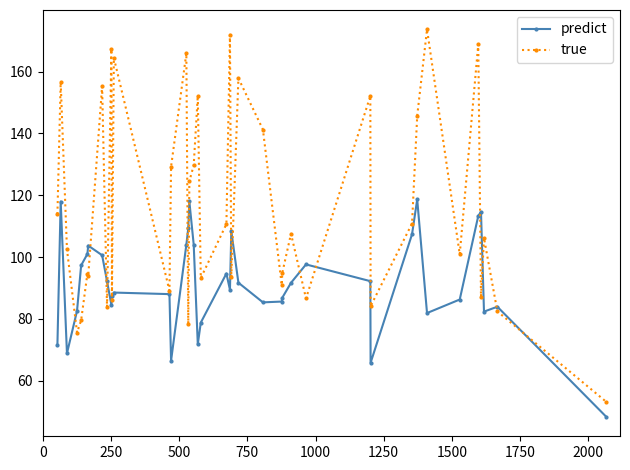

How many interior local valleys does the predict series have?

9